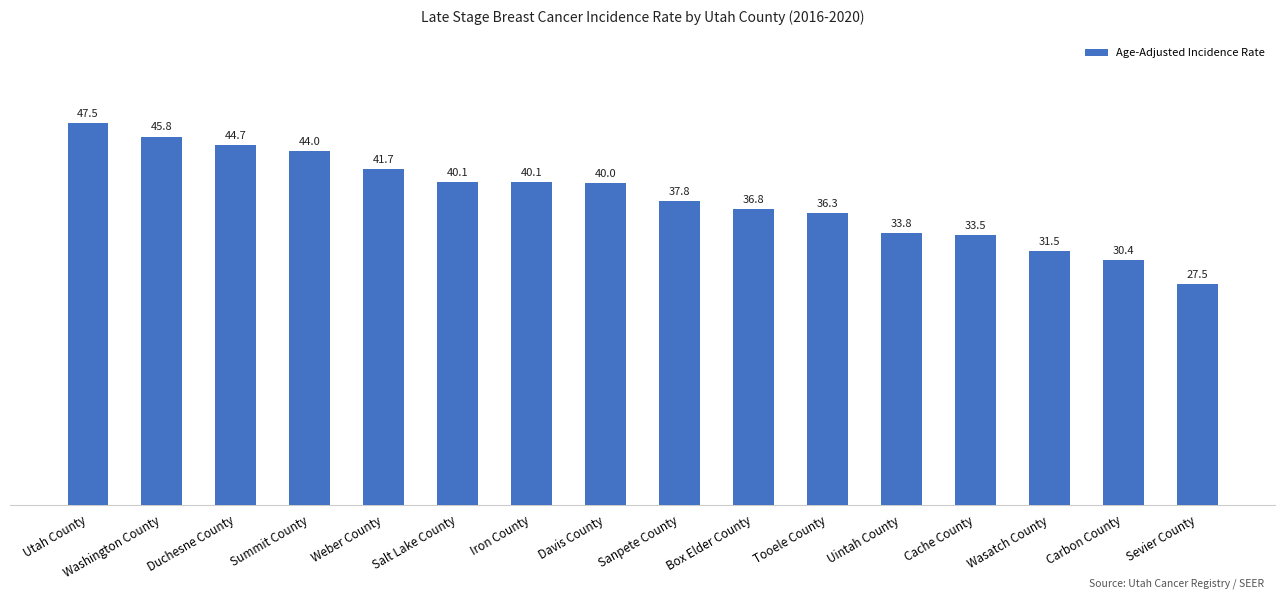

Does the chart contain any negative values?

No